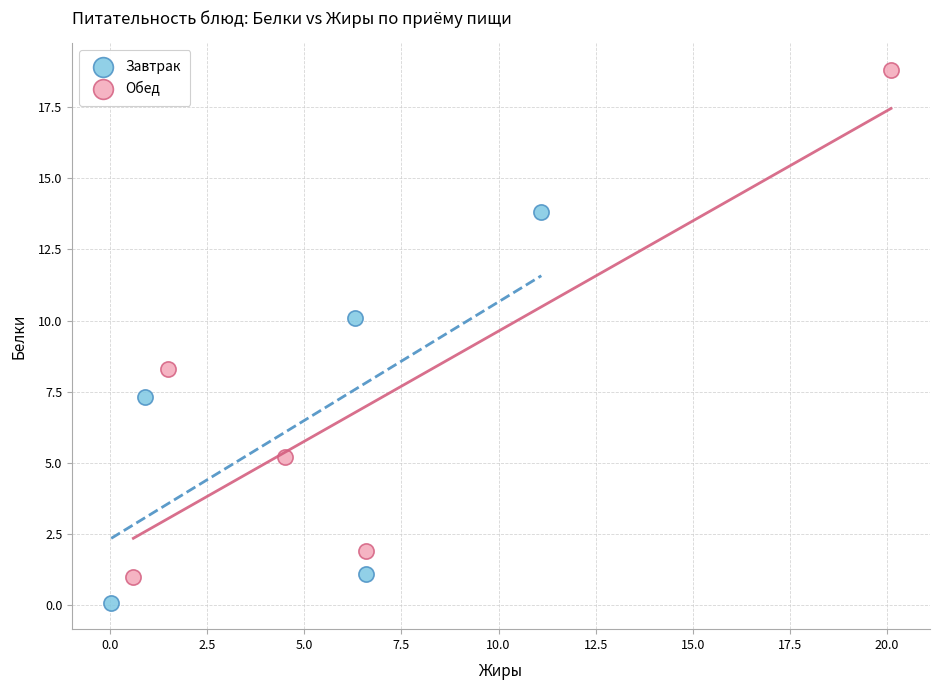

Which series contains the lowest Y value?

Завтрак